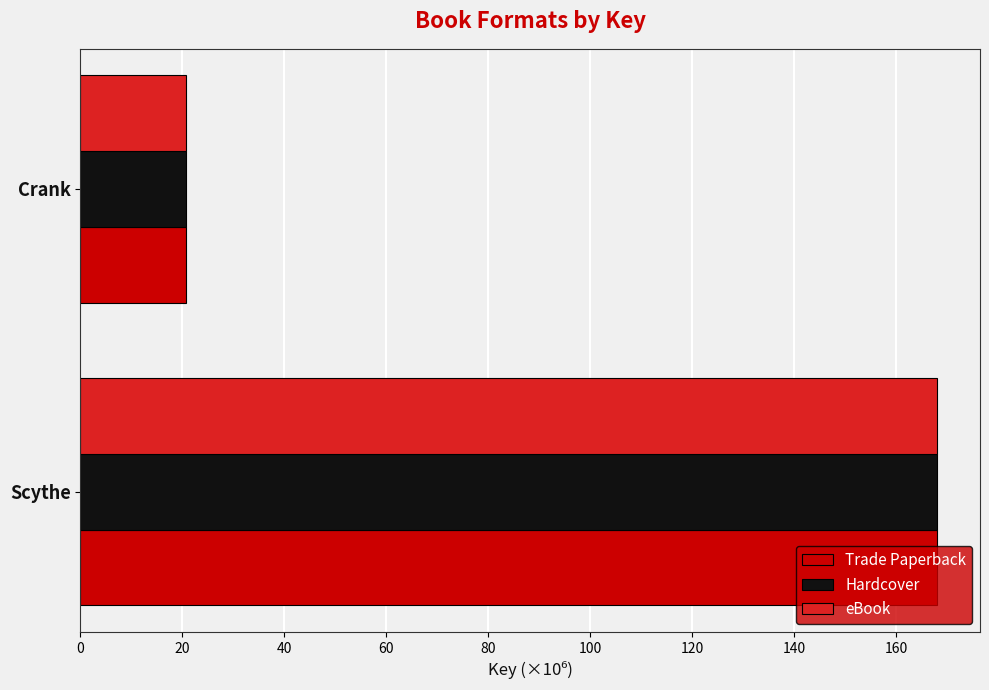

What is the average value of the eBook series?

94.4